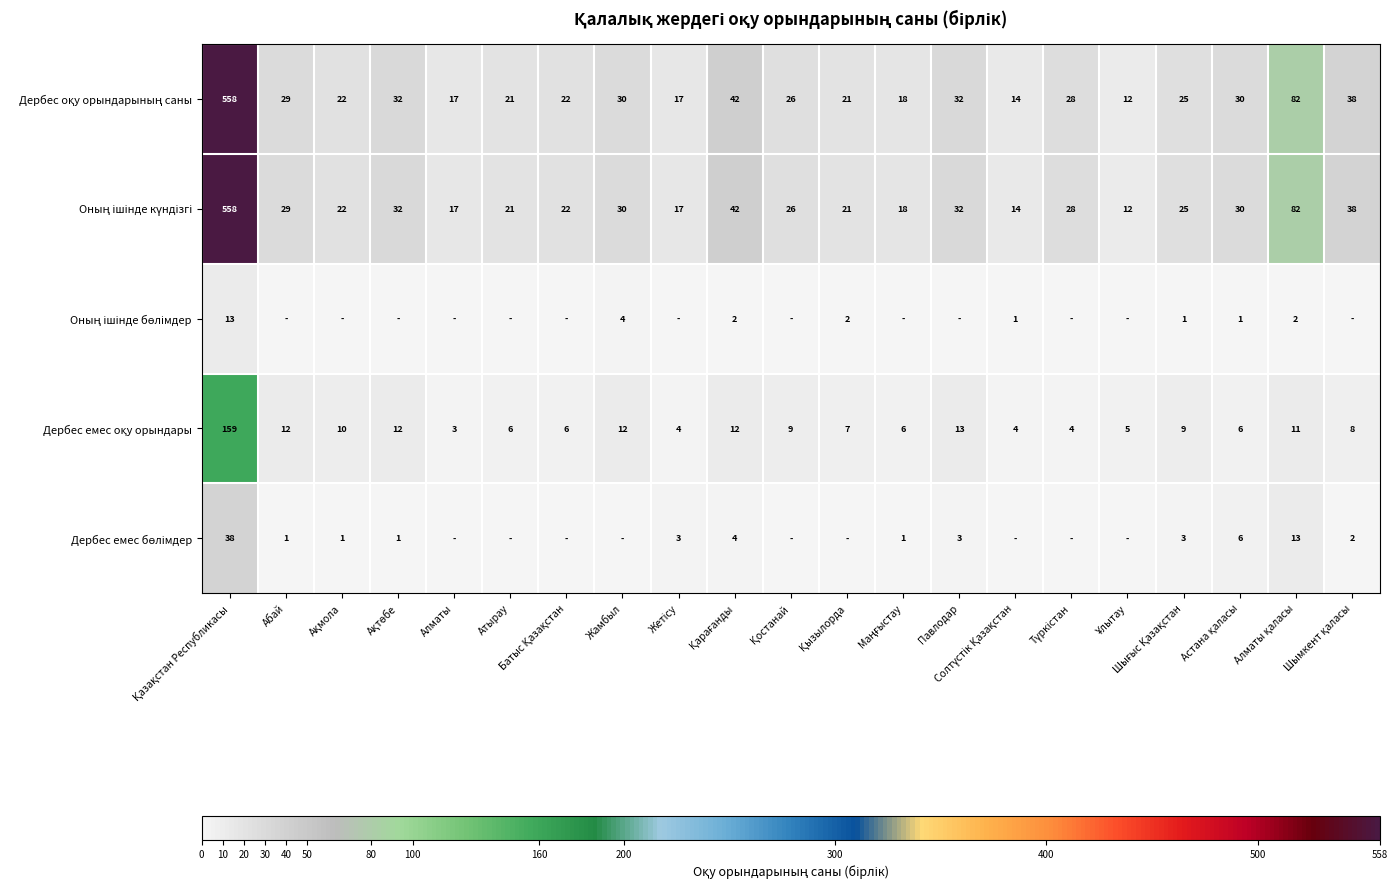

What is the spread (max minus min) of values at Қазақстан Республикасы?

545